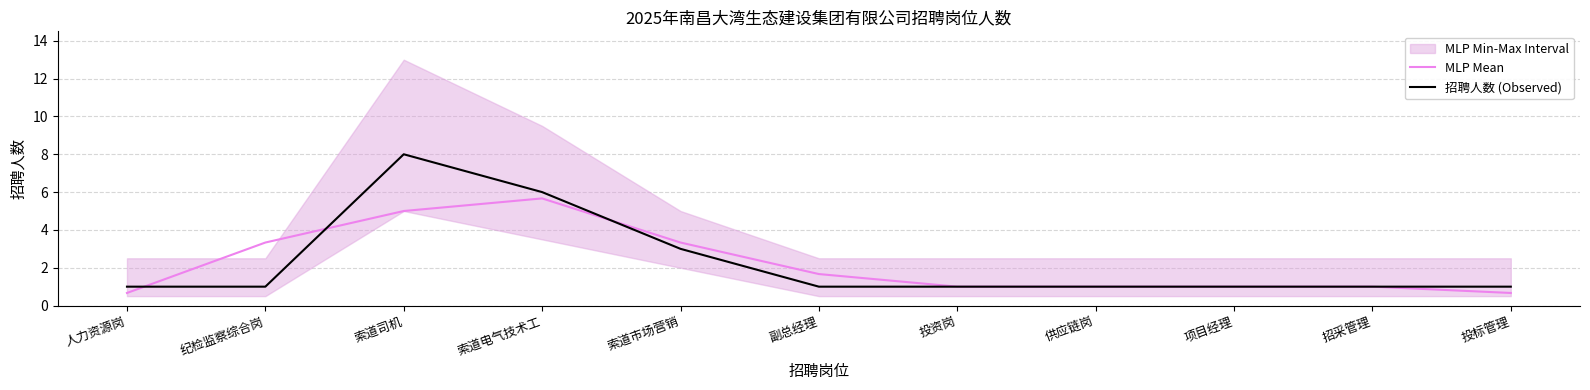

How many intersections are there between 招聘人数 (Observed) and MLP Mean?

3